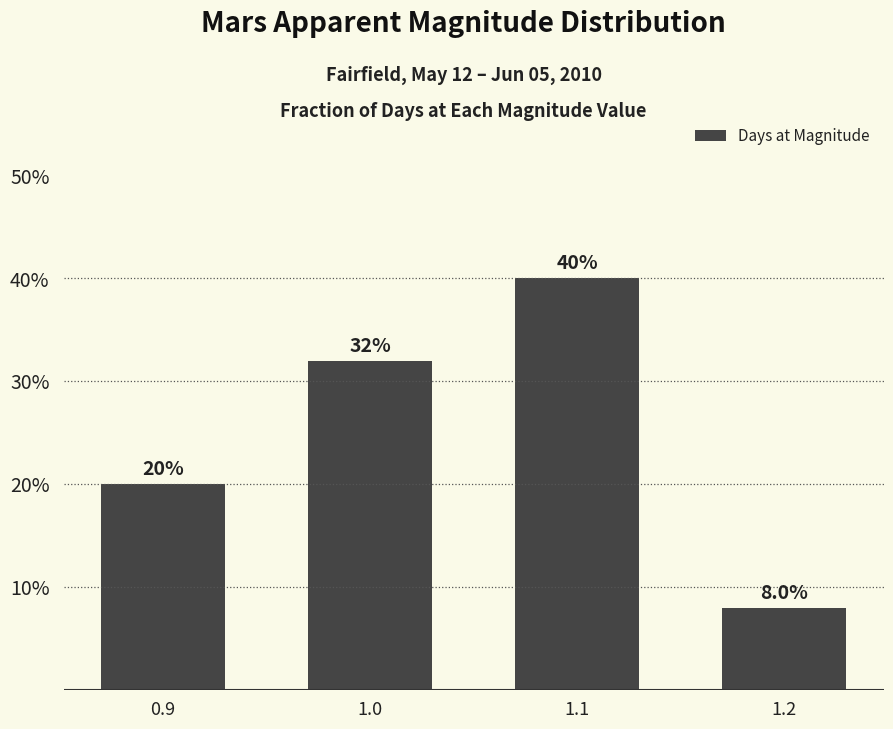

Between 0.9 and 1.1, which is larger?

1.1